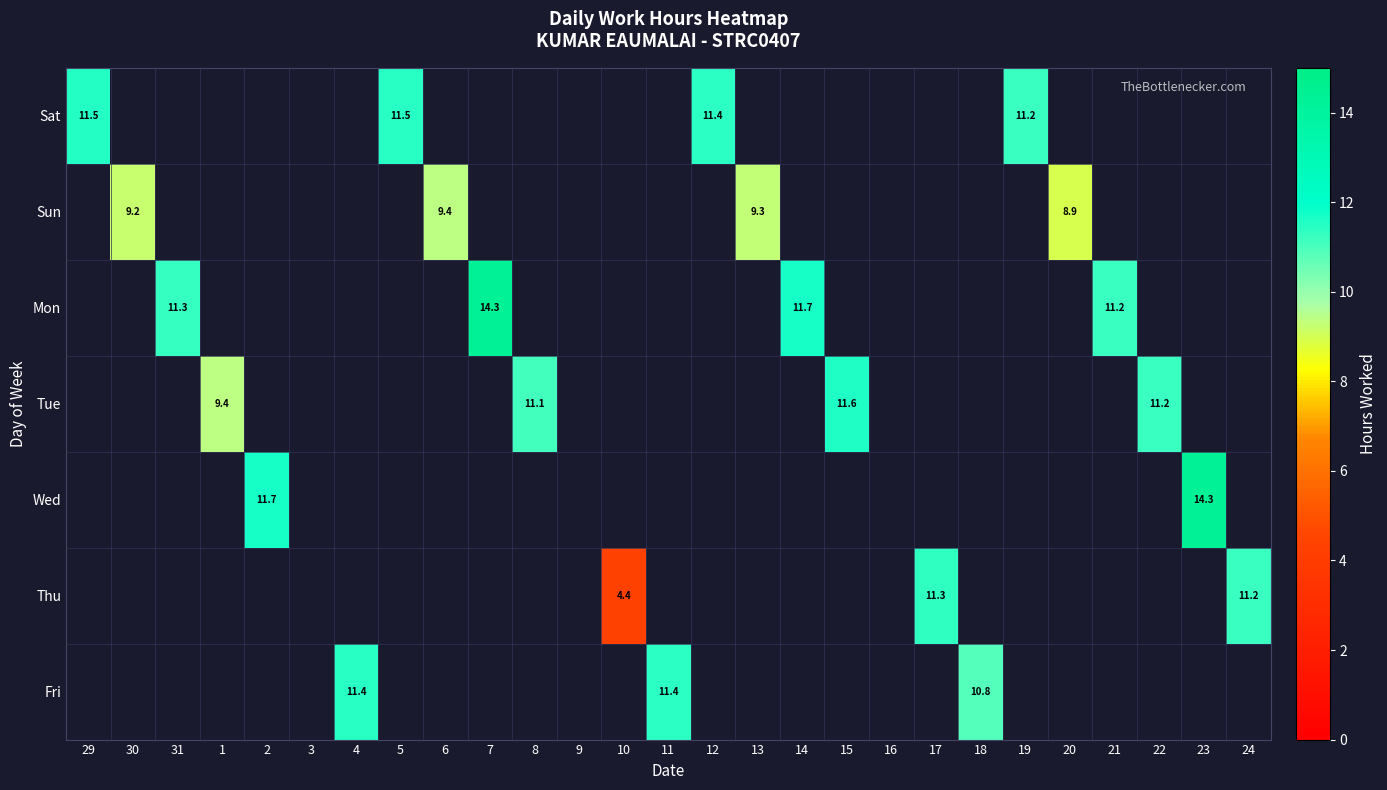

Which label corresponds to the largest value in the chart?

23